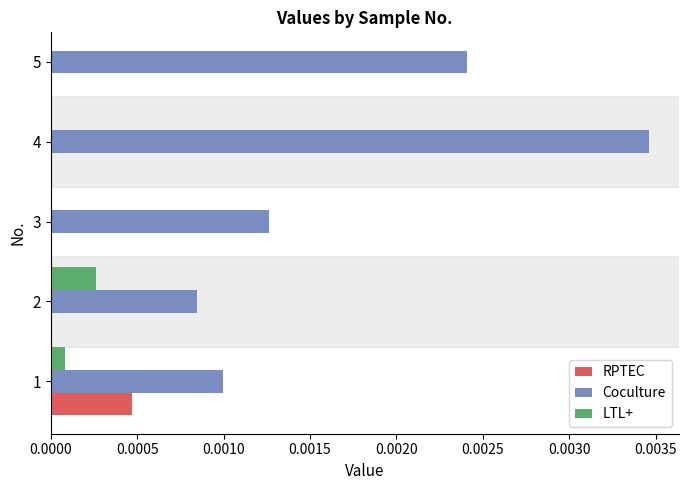

List the series in order of their peak value, highest first.

Coculture, RPTEC, LTL+